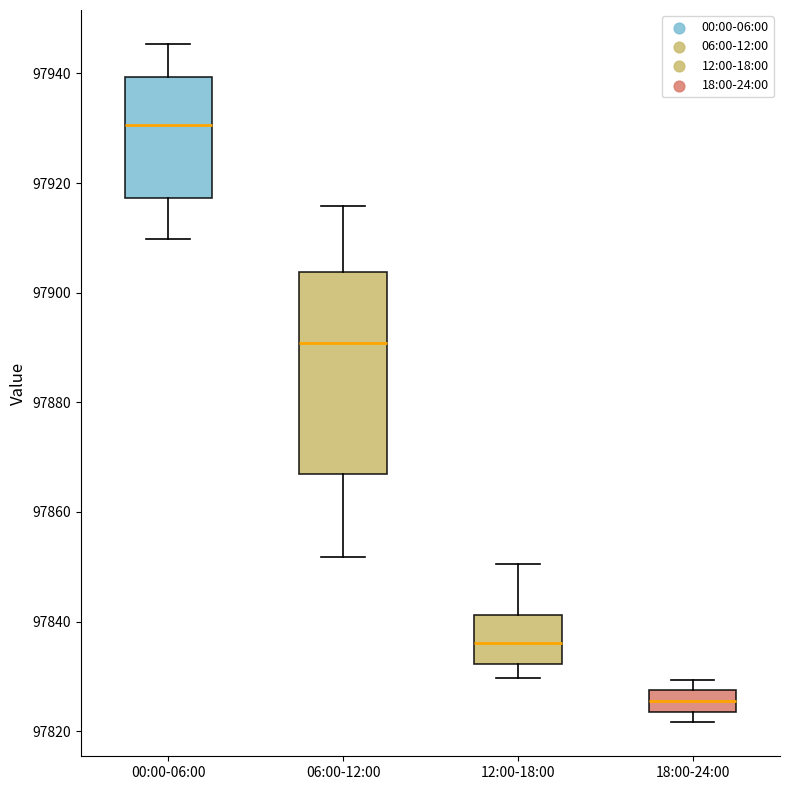

Comparing the boxes themselves (not the whiskers), which one is the tallest?

06:00-12:00